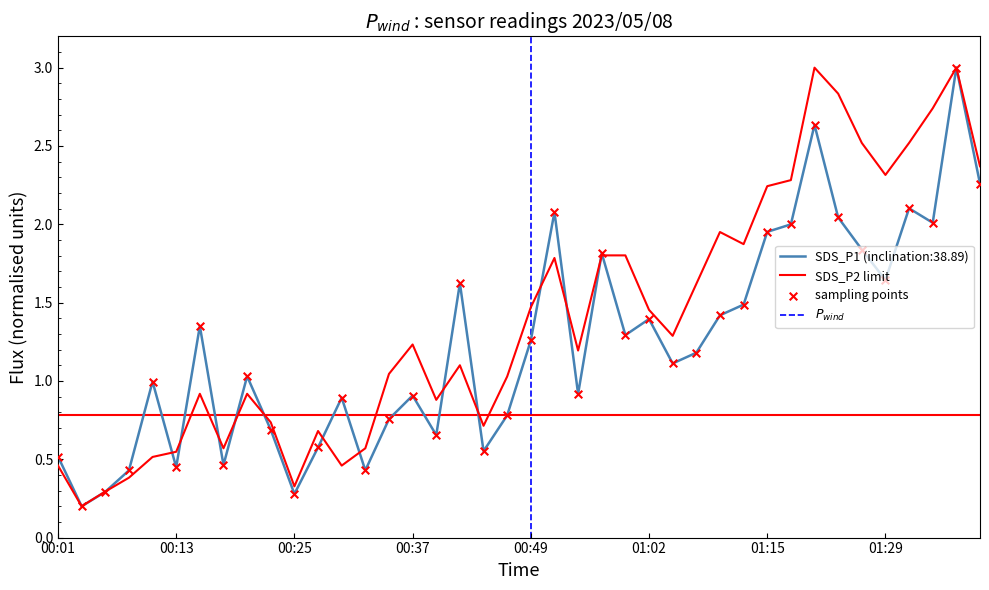

Which series contains the lowest Y value?

SDS_P1